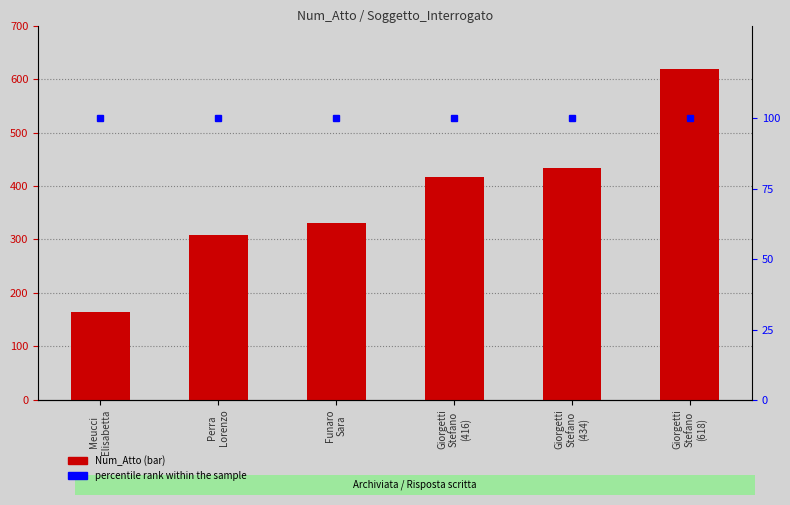

Reading left to right, what are all the values shown in this chart?

Num_Atto: Meucci
Elisabetta=164	Perra
Lorenzo=309	Funaro
Sara=331	Giorgetti
Stefano
(416)=416	Giorgetti
Stefano
(434)=434	Giorgetti
Stefano
(618)=618
percentile rank within the sample: Meucci
Elisabetta=100	Perra
Lorenzo=100	Funaro
Sara=100	Giorgetti
Stefano
(416)=100	Giorgetti
Stefano
(434)=100	Giorgetti
Stefano
(618)=100